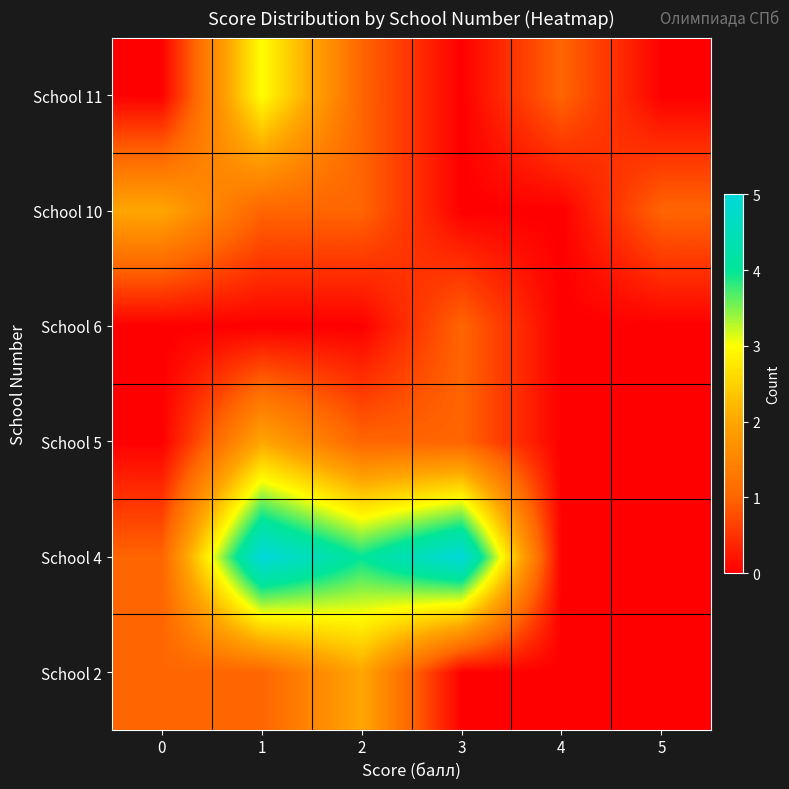

Reading left to right, extract all data points from this chart.

School 2: 0=1	1=1	2=2	3=0	4=0	5=0
School 4: 0=1	1=5	2=4	3=5	4=0	5=0
School 5: 0=0	1=2	2=1	3=1	4=0	5=0
School 6: 0=0	1=0	2=0	3=1	4=0	5=0
School 10: 0=2	1=1	2=1	3=0	4=0	5=1
School 11: 0=0	1=3	2=1	3=0	4=1	5=0